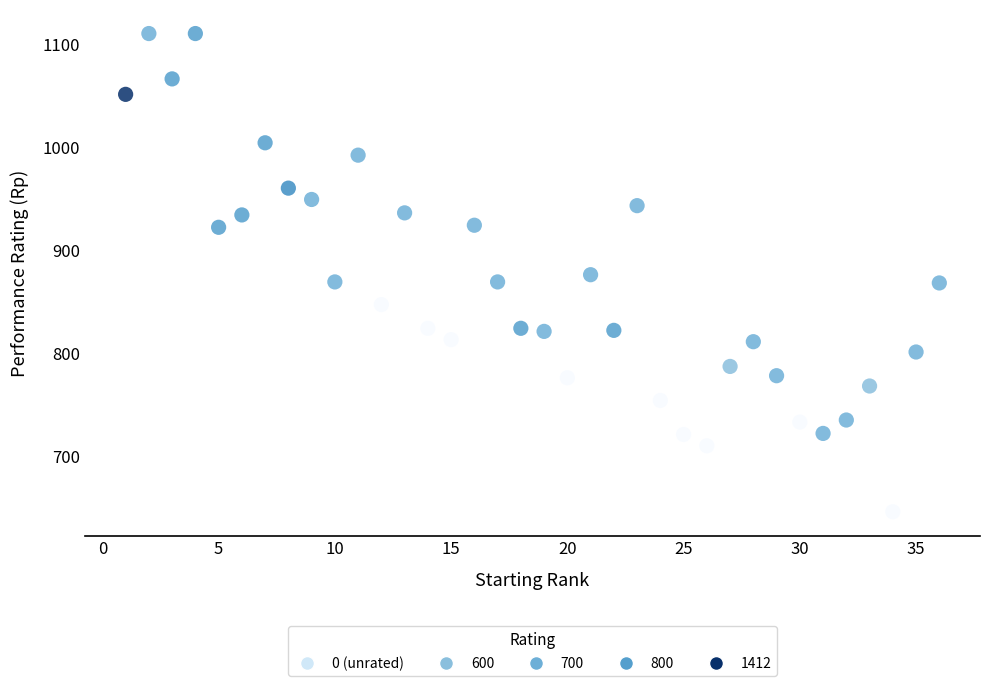

What is the range of X values (max minus min)?

35